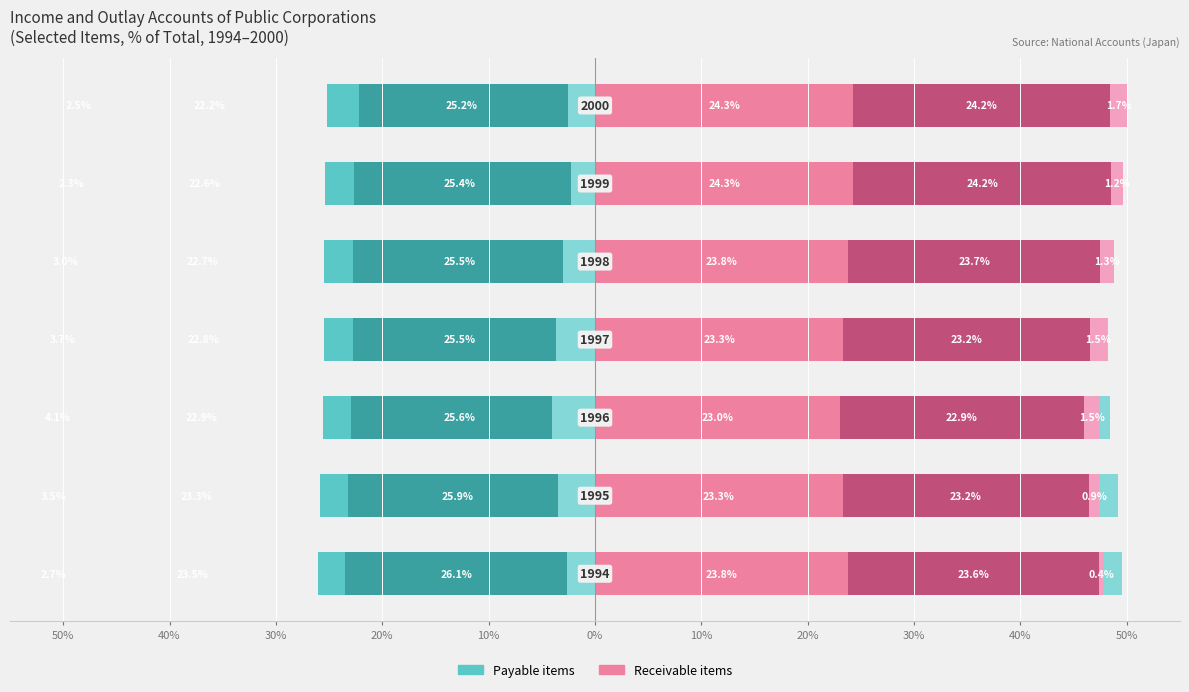

Does the chart contain any negative values?

Yes